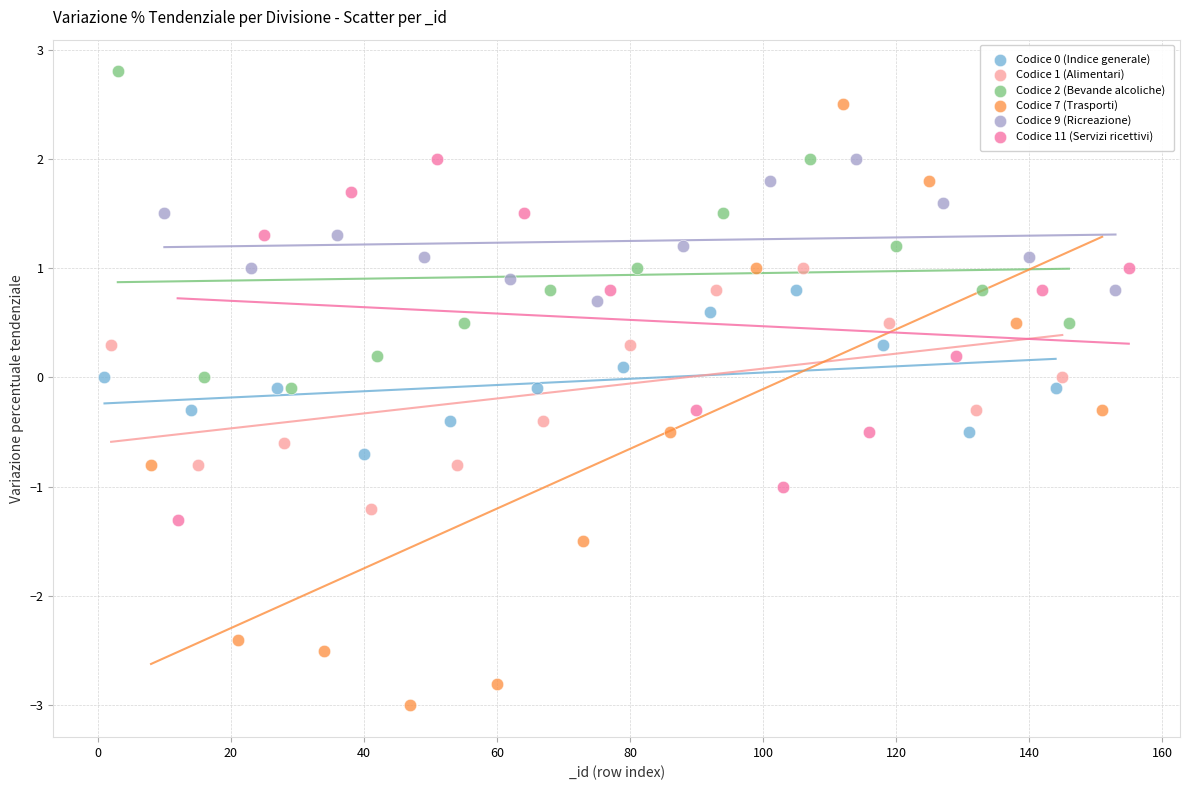

Which series has the largest Y range (max minus min)?

Codice 7 (Trasporti)